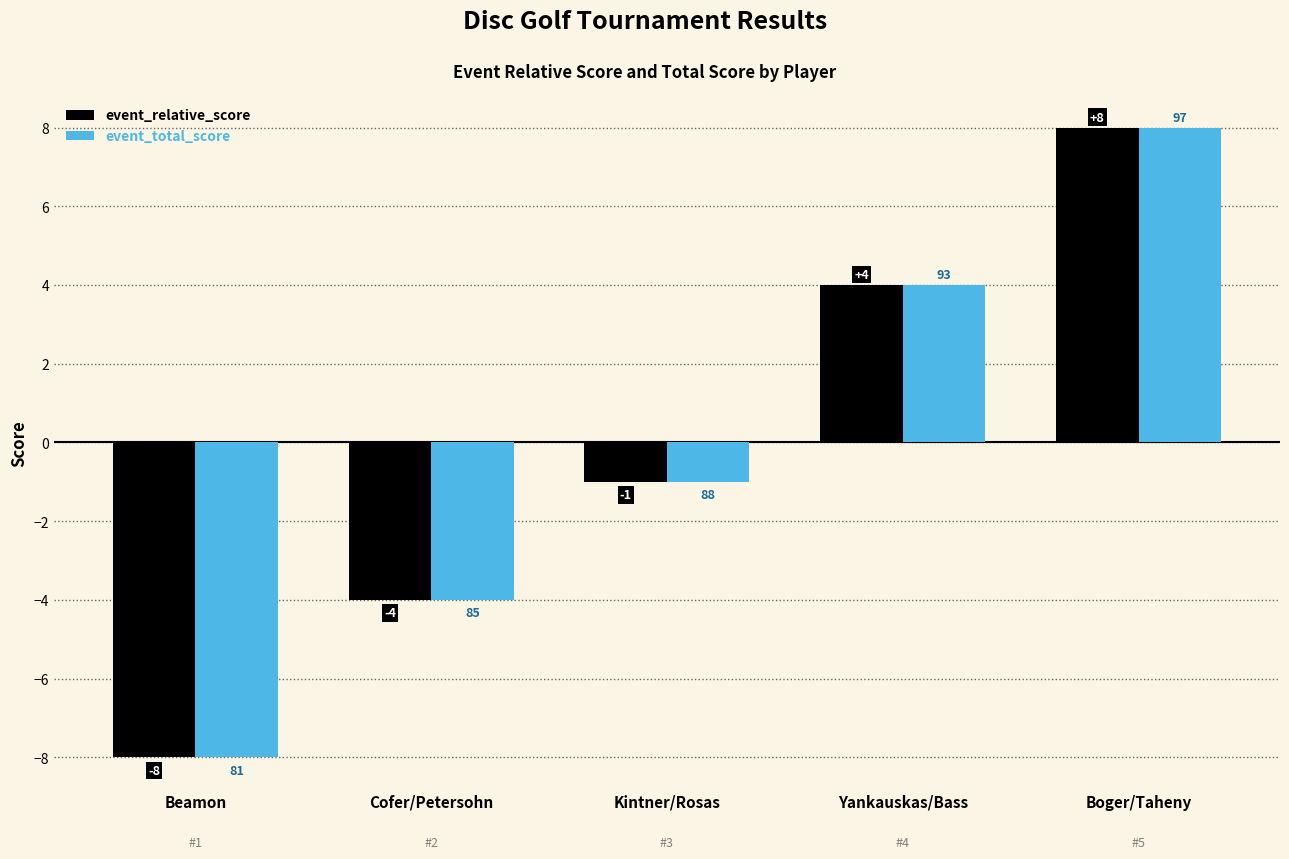

Reading left to right, transcribe all the data shown in this chart.

event_relative_score: -8	-4	-1	4	8
event_total_score: -8	-4	-1	4	8